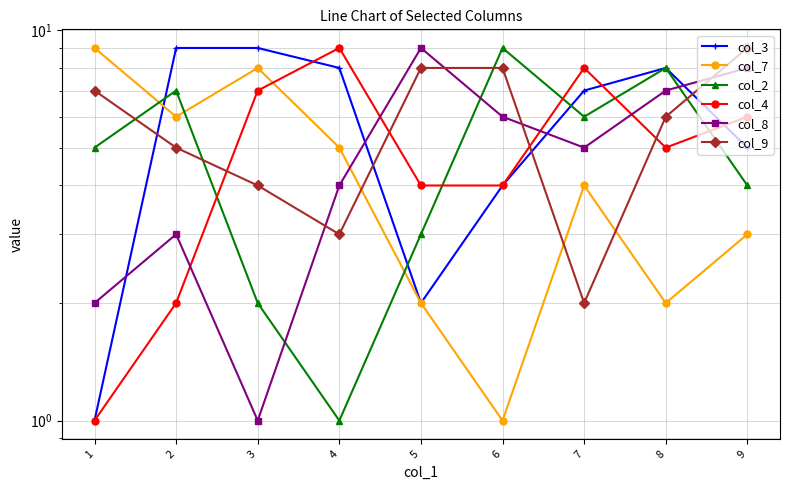

What is the difference between the second highest and minimum values in the col_8 series?

7